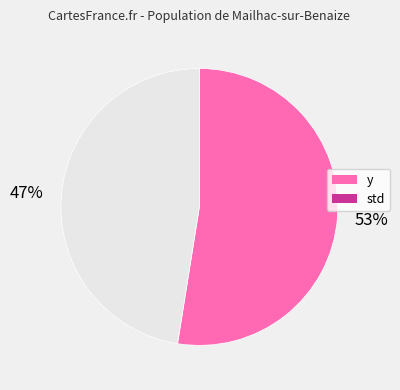

True or false: y accounts for 41% of the total.

False